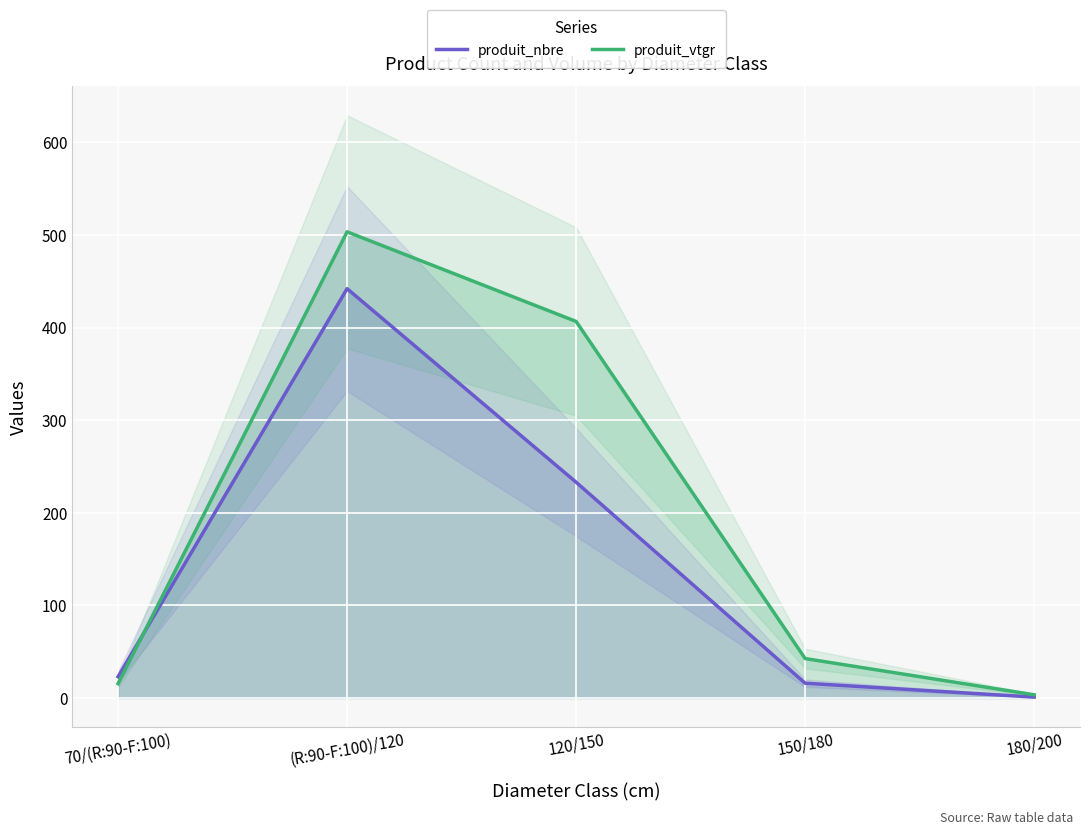

Which series has the largest range (max minus min)?

produit_vtgr